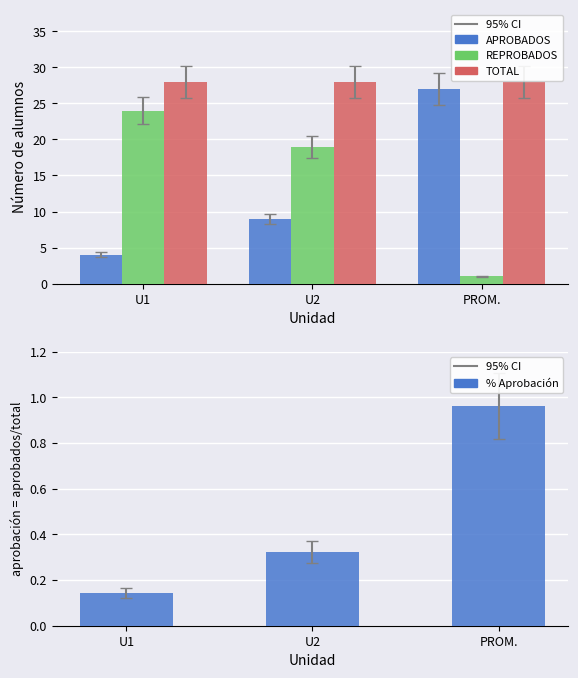

Which series changed the most between U1 and PROM.?

APROBADOS